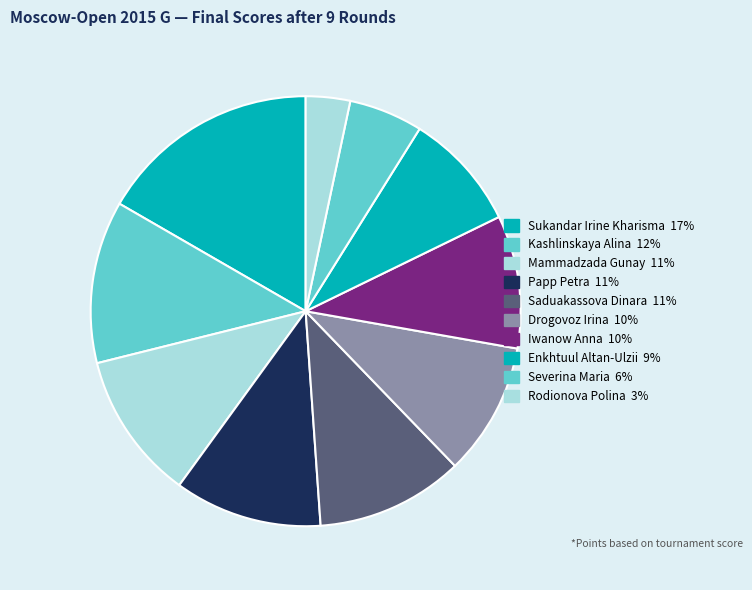

Approximately how many times larger is the value at Sukandar Irine Kharisma compared to Iwanow Anna?

1.7